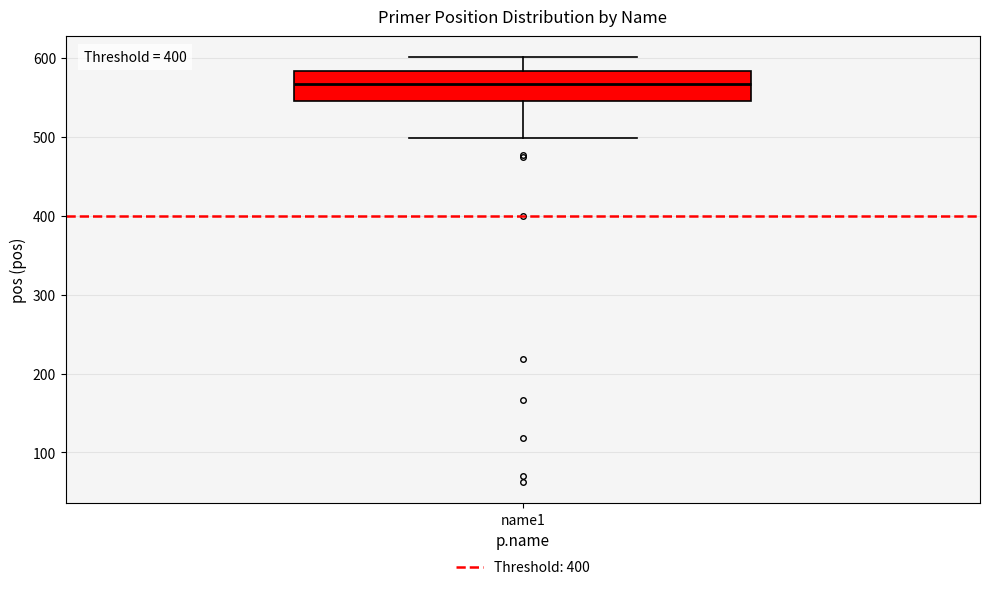

Transcribe this box plot: give where the median line is, the range the box spans, and where the two whiskers end, as read against the y-axis. The values are not printed on the chart, so give them approximately, as read against the axis.

median 570, box 550 to 580, whiskers 500 to 600